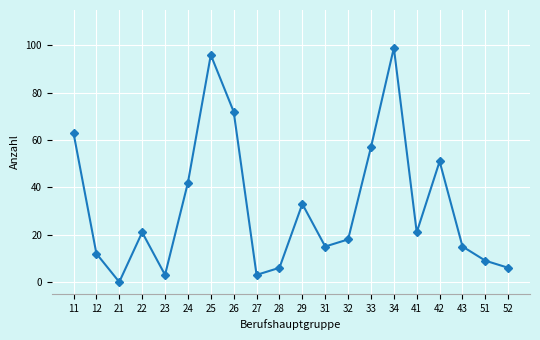

True or false: there are more than 0 points higher than both neighbors.

True